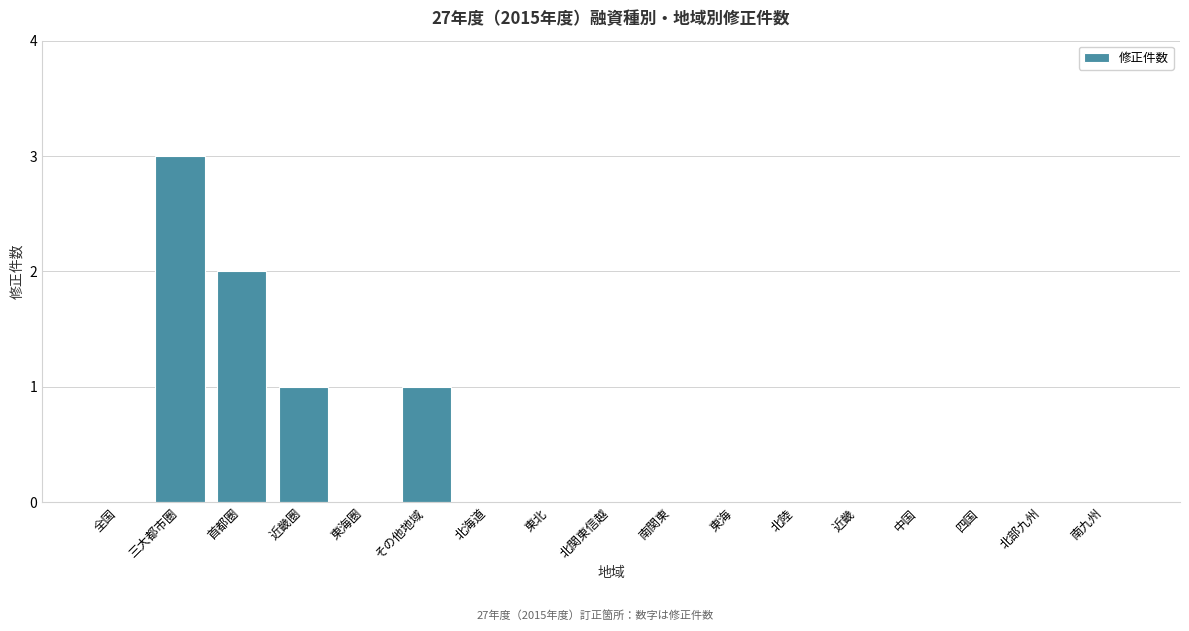

Reading left to right, transcribe all the data shown in this chart.

全国=0	三大都市圏=3	首都圏=2	近畿圏=1	東海圏=0	その他地域=1	北海道=0	東北=0	北関東信越=0	南関東=0	東海=0	北陸=0	近畿=0	中国=0	四国=0	北部九州=0	南九州=0